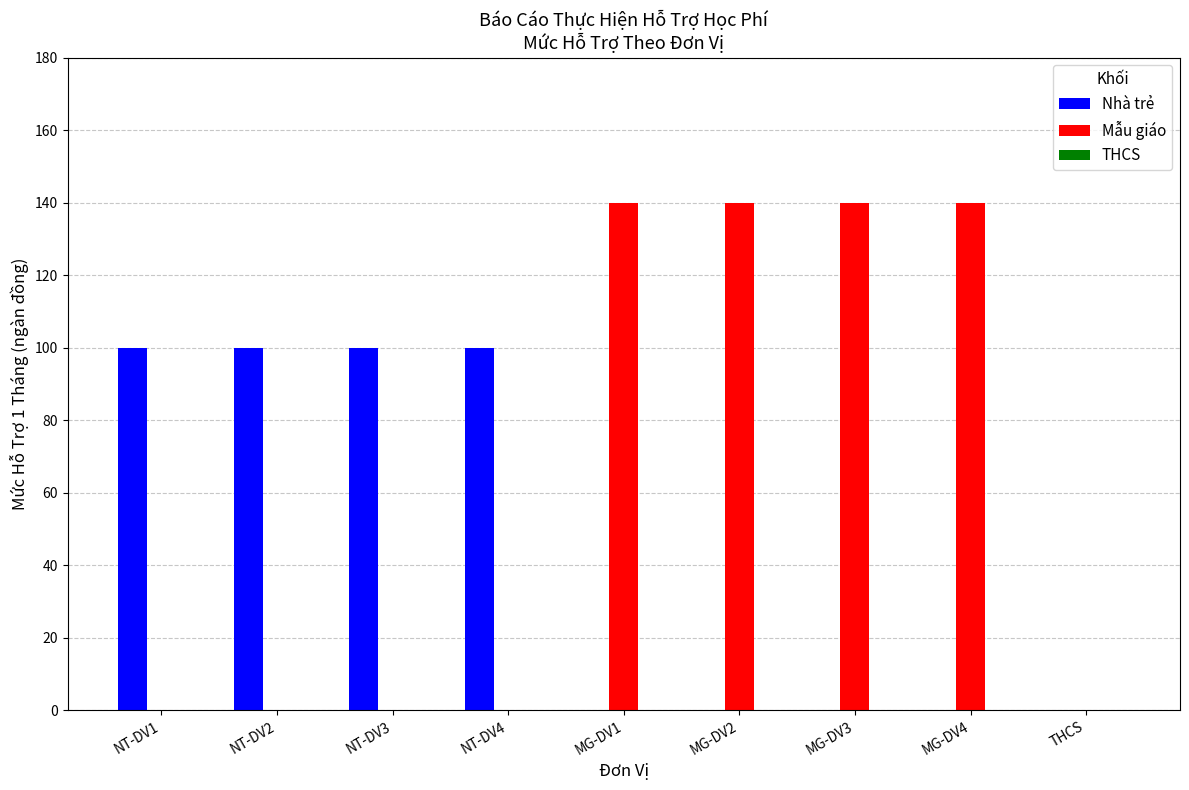

Is the value of Nhà trẻ at MG-DV3 greater than the value of Mẫu giáo at MG-DV1?

No